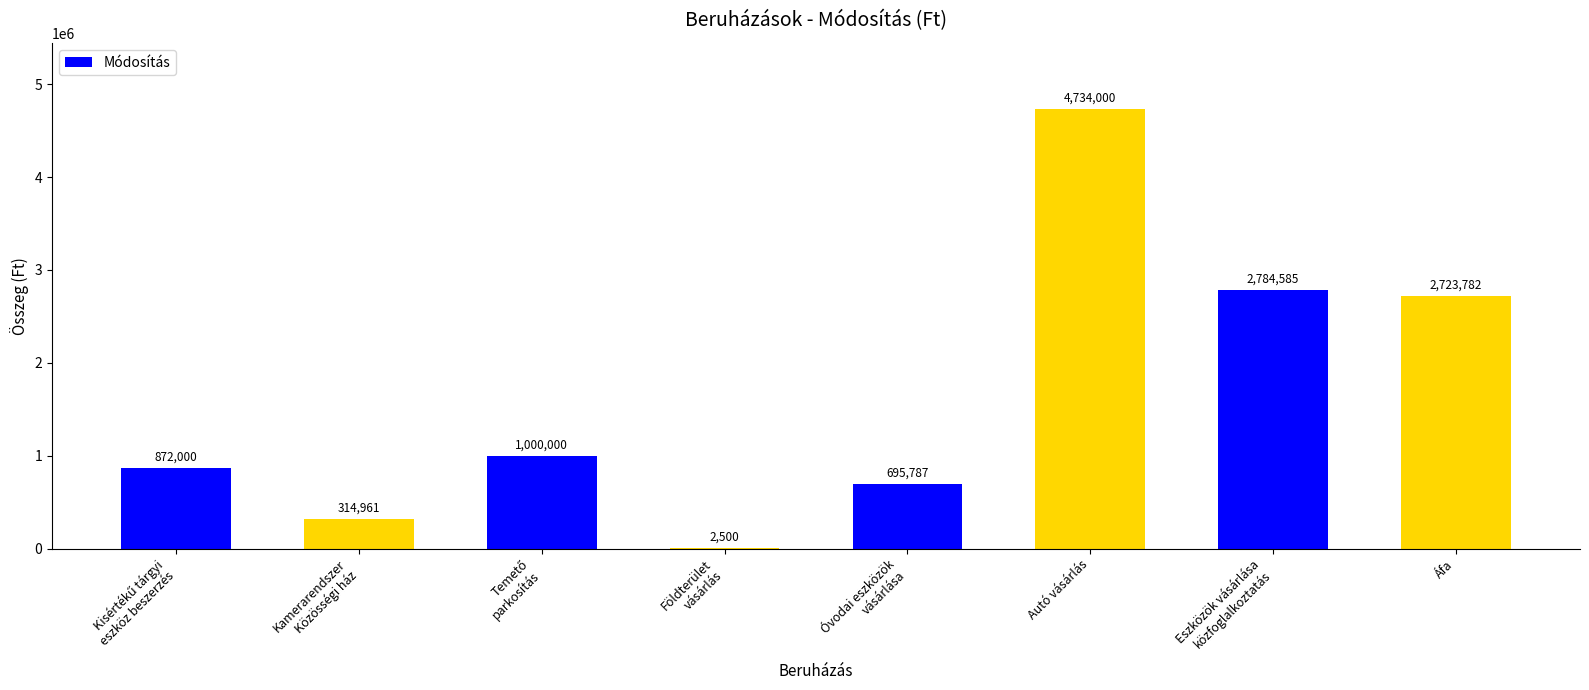

What is the change in value from Földterület
vásárlás to Eszközök vásárlása
közfoglalkoztatás?

+2782085